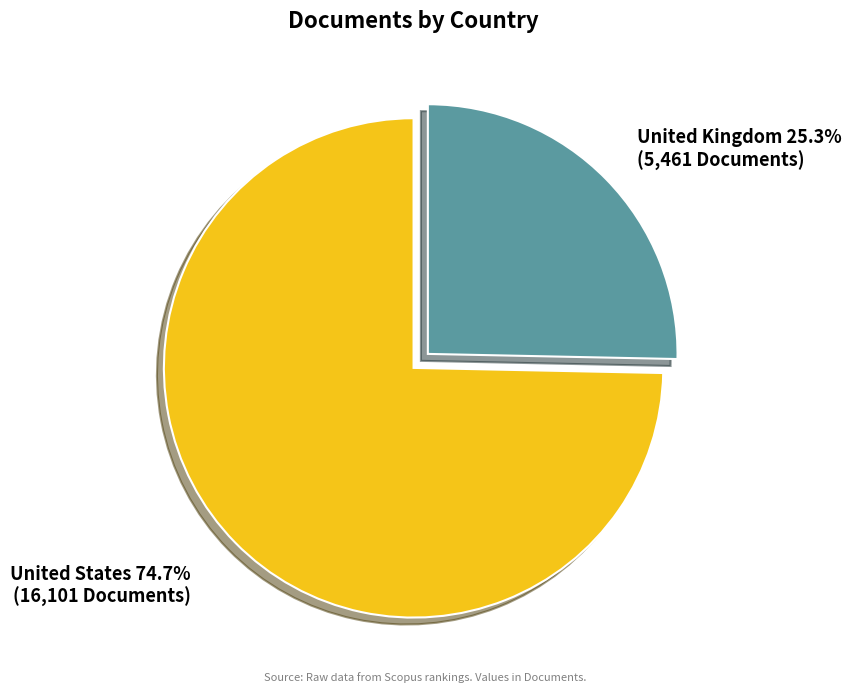

Which category has the smallest portion of the pie?

United Kingdom